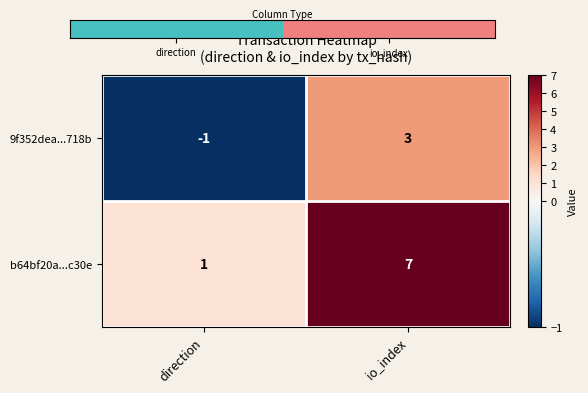

At which category is the sum across all series the highest?

io_index